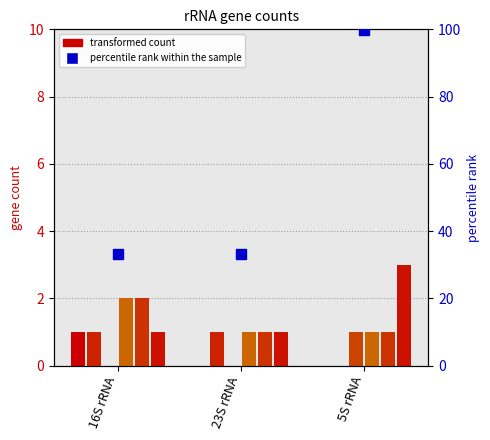

At how many categories does at least one series exceed 2?

1